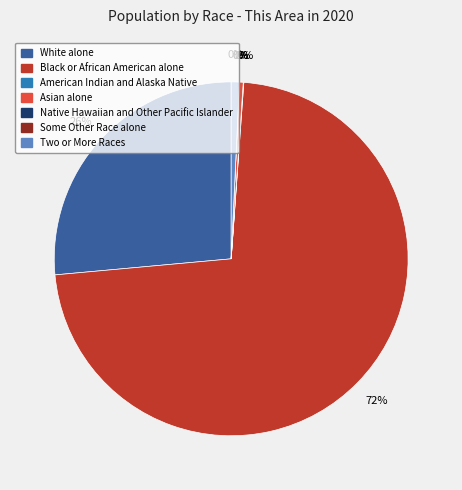

True or false: Asian alone accounts for 0% of the total.

True